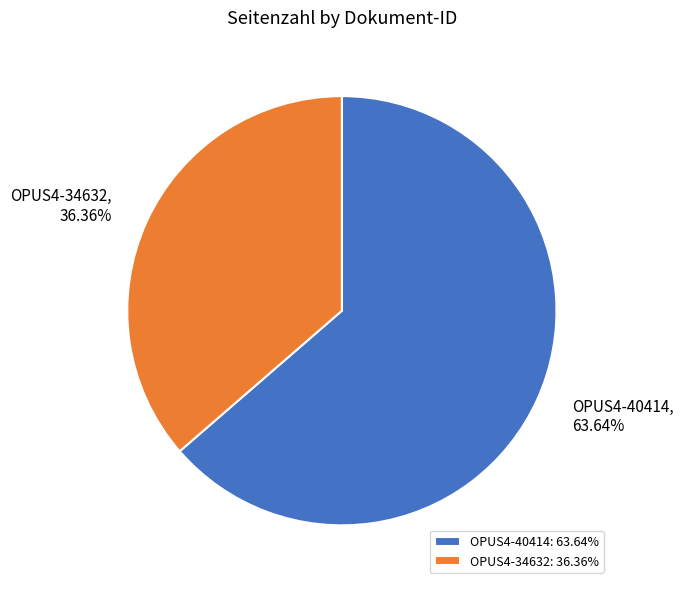

Is the sum of OPUS4-40414 and OPUS4-34632 greater than half?

Yes